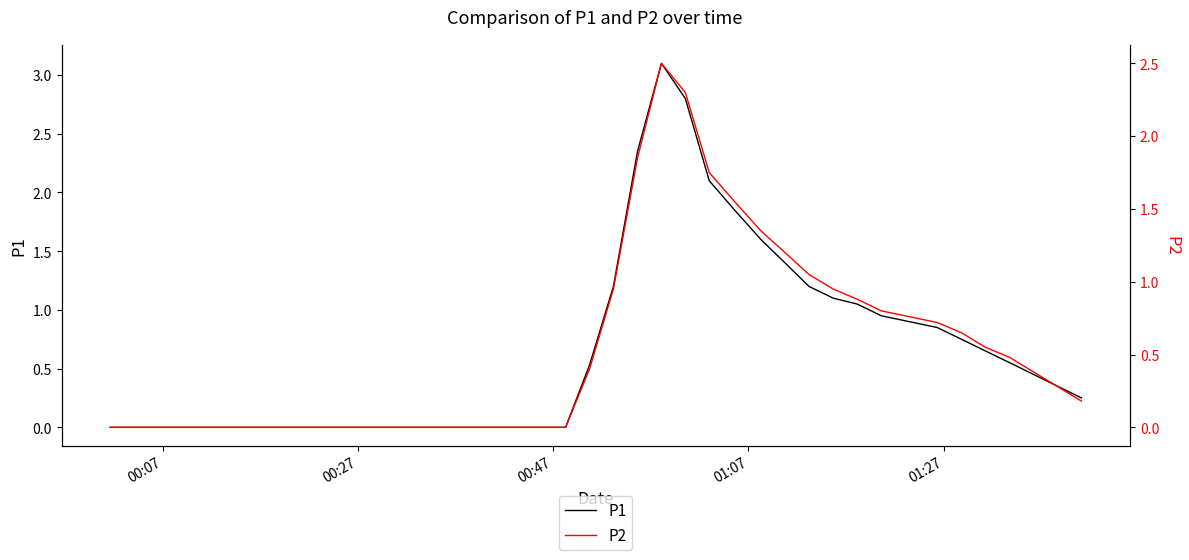

What is the difference between the maximum and minimum values in the P1 series?

3.1